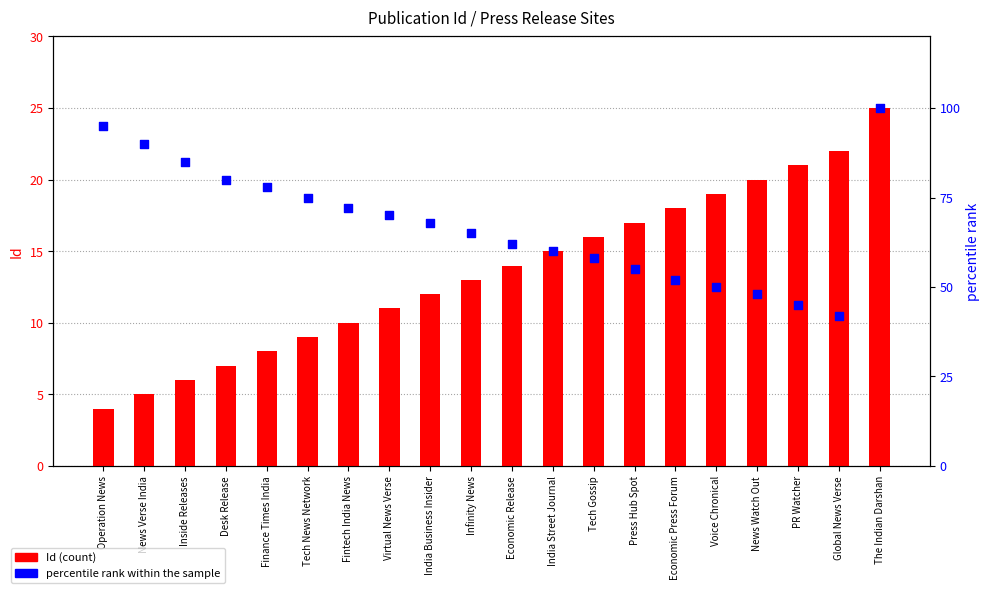

Which series reaches the minimum Y coordinate?

Id